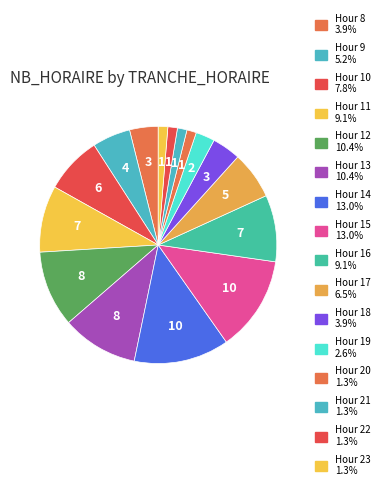

How many segments does this pie chart have?

16